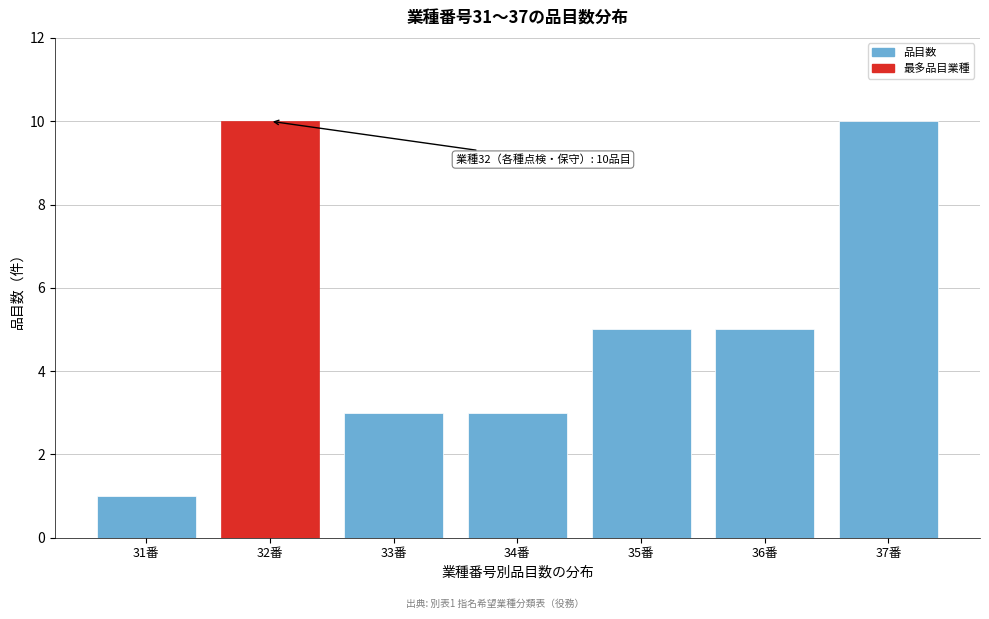

Reading left to right, what are all the values shown in this chart?

1	10	3	3	5	5	10